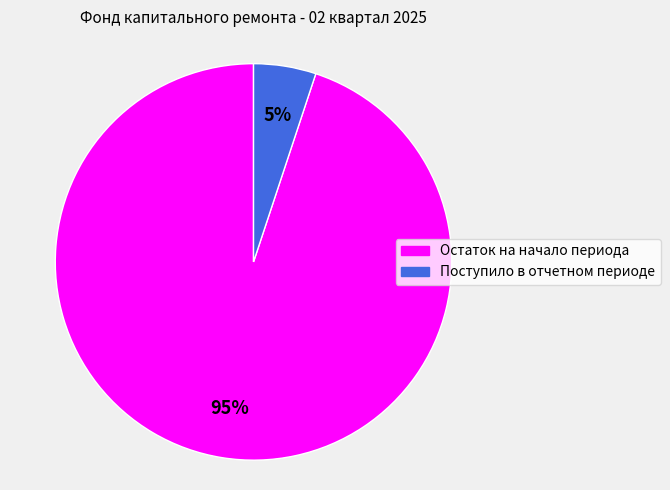

What is the largest slice in the pie chart?

Остаток на начало периода